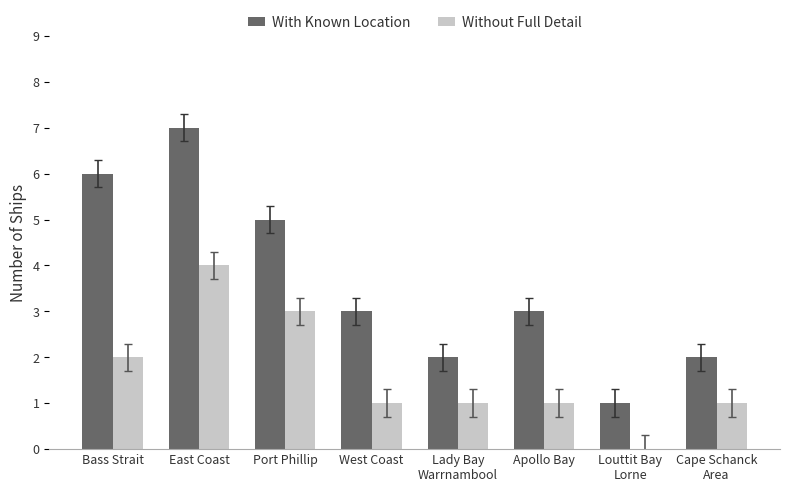

True or false: With Known Location has a value of 2 at Cape Schanck
Area.

True